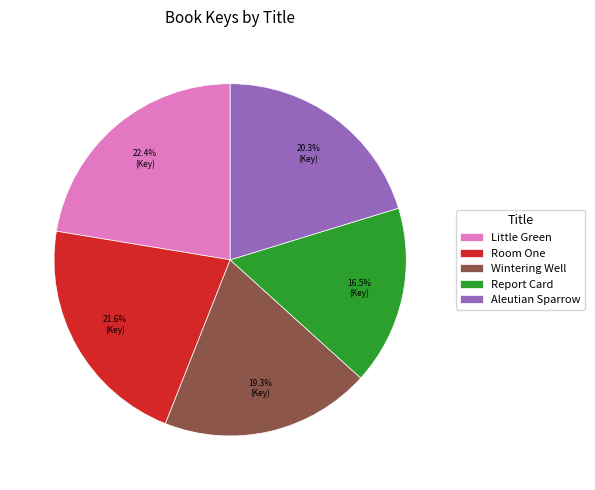

To the nearest percent, what percentage of the pie is Wintering Well?

19%